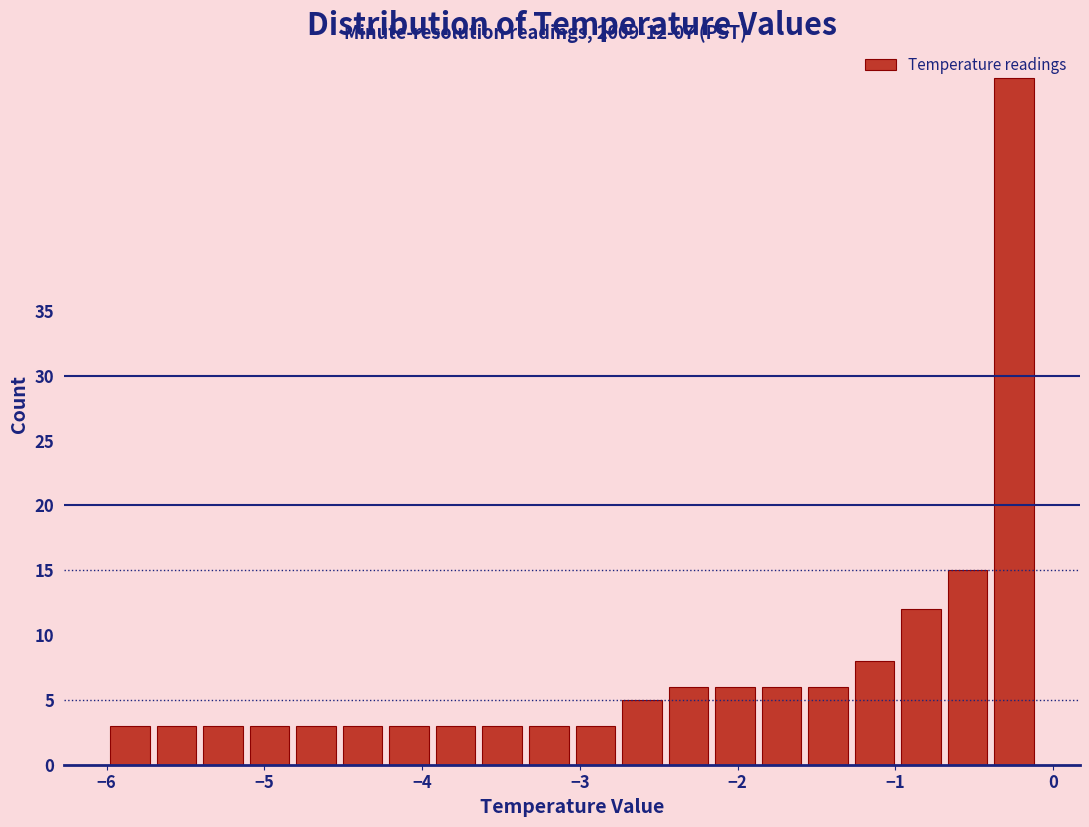

Around what value on the x-axis is the tallest bar? Give the approximate position of its centre, as read against the axis.

-0.2